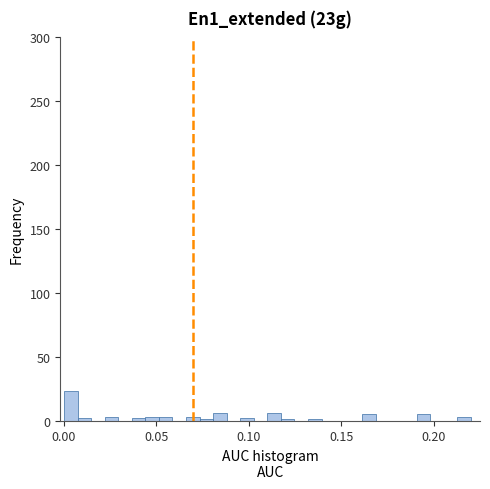

Read against the x-axis, roughly where is the centre of the tallest bar?

0.005